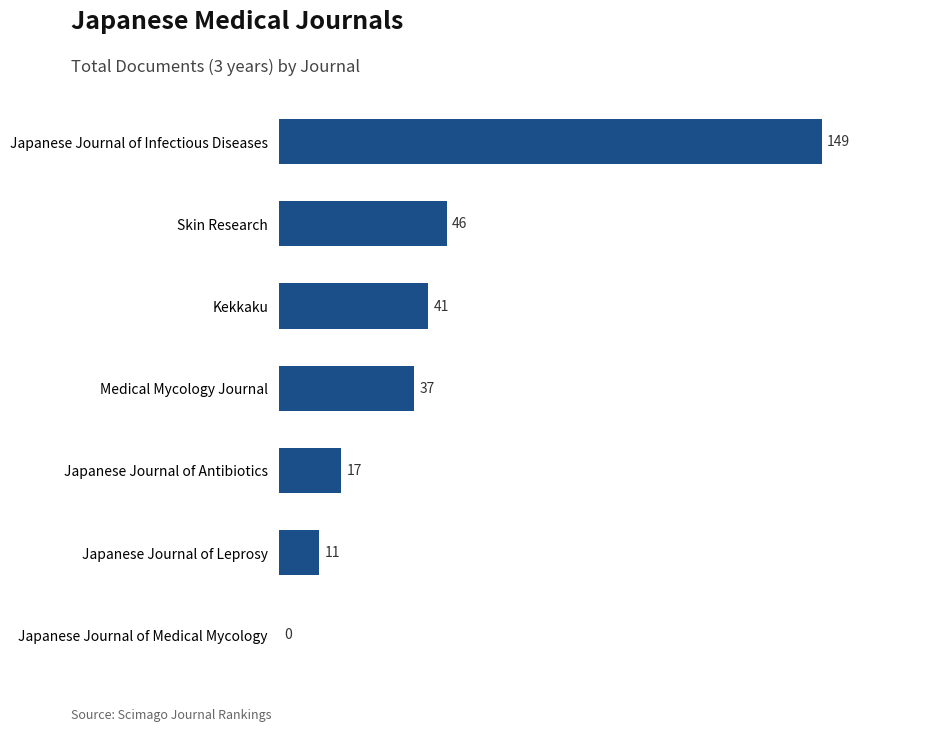

The value at Skin Research is 46. True or false?

True